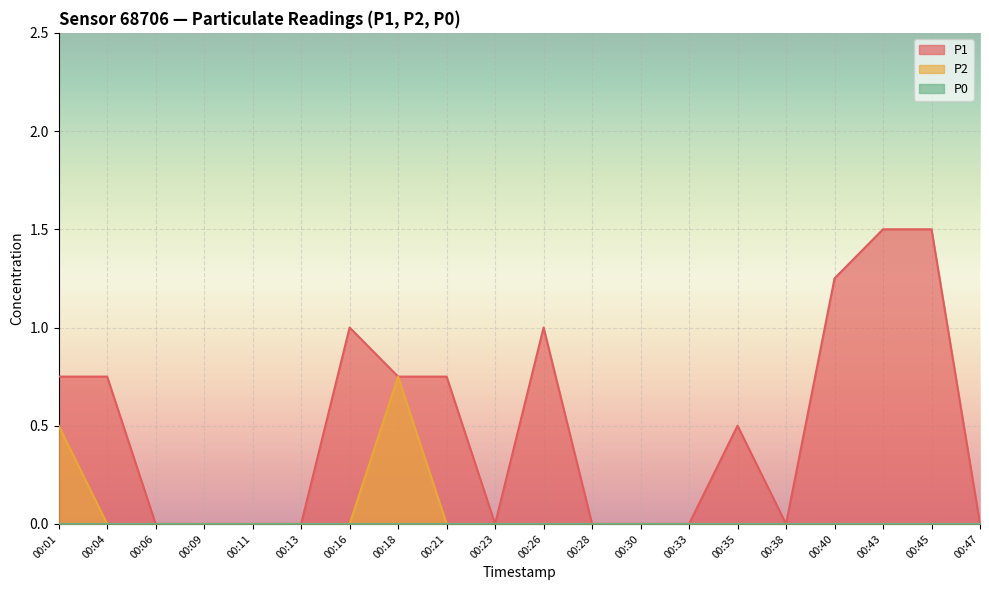

At which label does P1 reach its minimum?

00:06